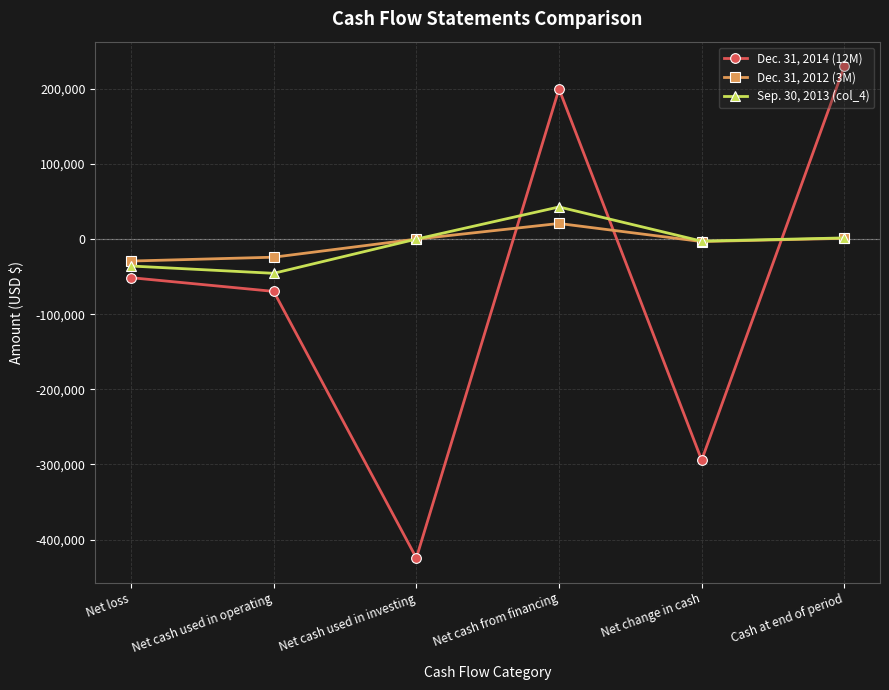

What is the total value across all series at Net cash from financing?

263646